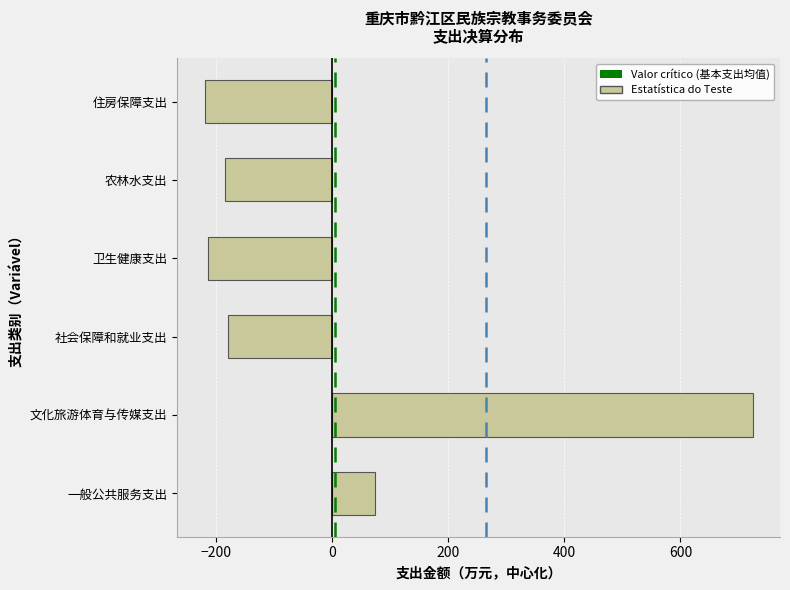

Reading top to bottom, extract all data points from this chart.

-220.0	-184.7	-213.7	-180.3	724.4	74.2